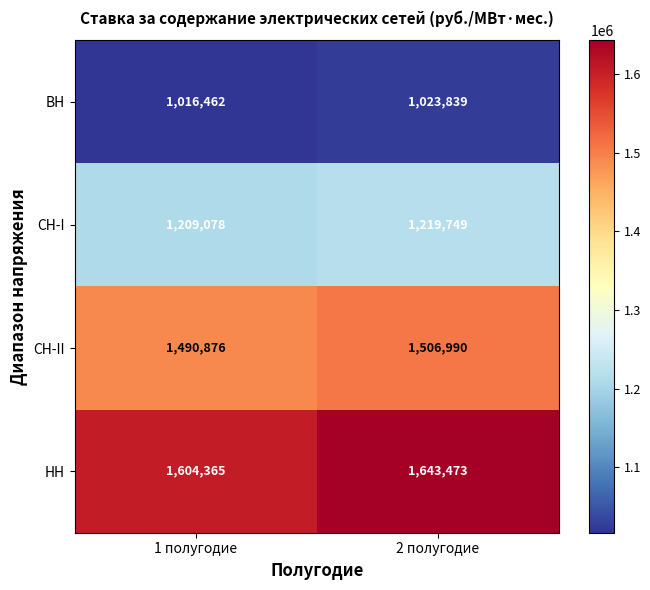

What is the spread (max minus min) of values at 1 полугодие?

587903